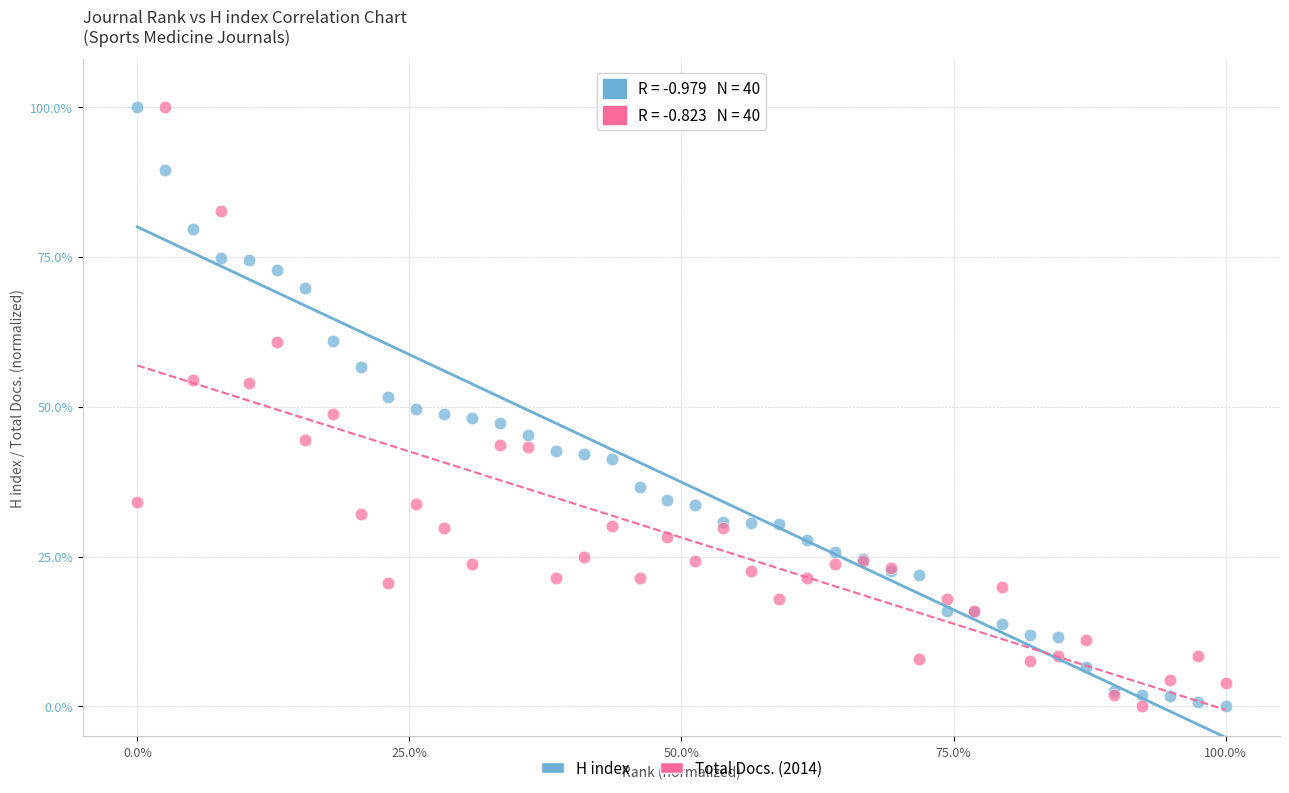

What is the X range (max minus min) for the scatter plot?

100.0